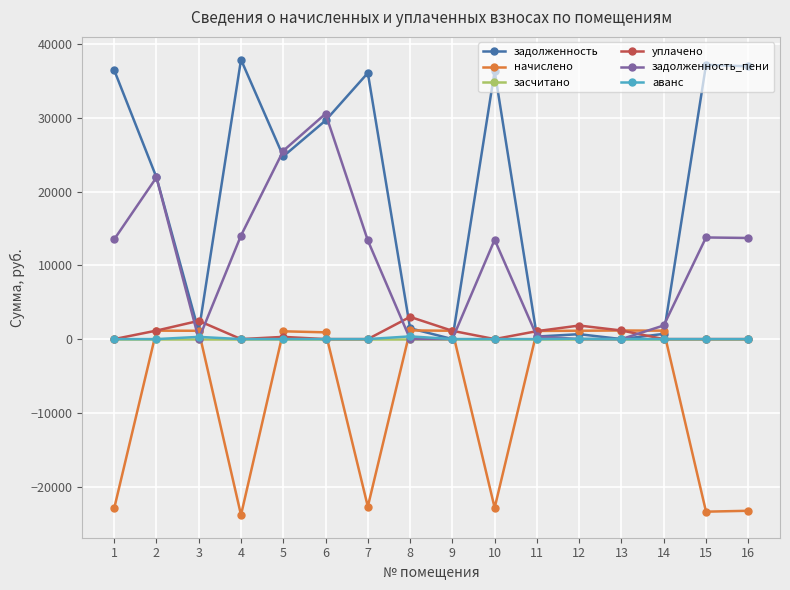

Which series has the largest range (max minus min)?

задолженность